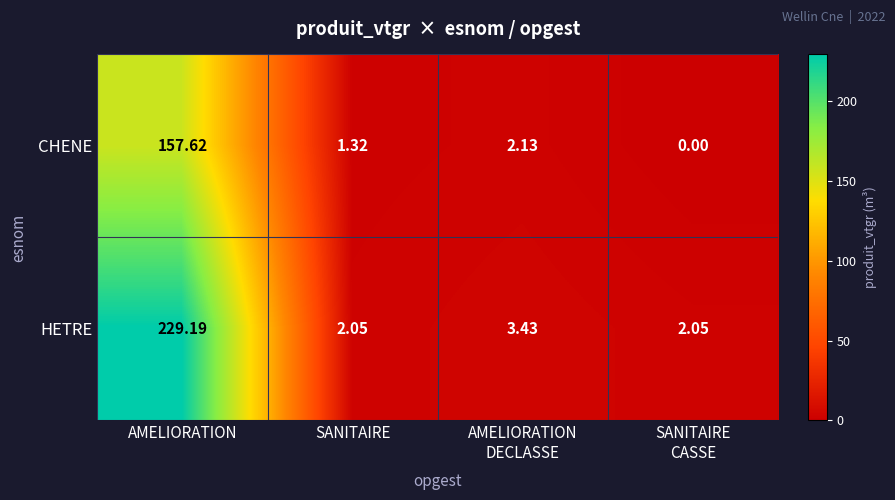

Count the number of data series in this chart.

2